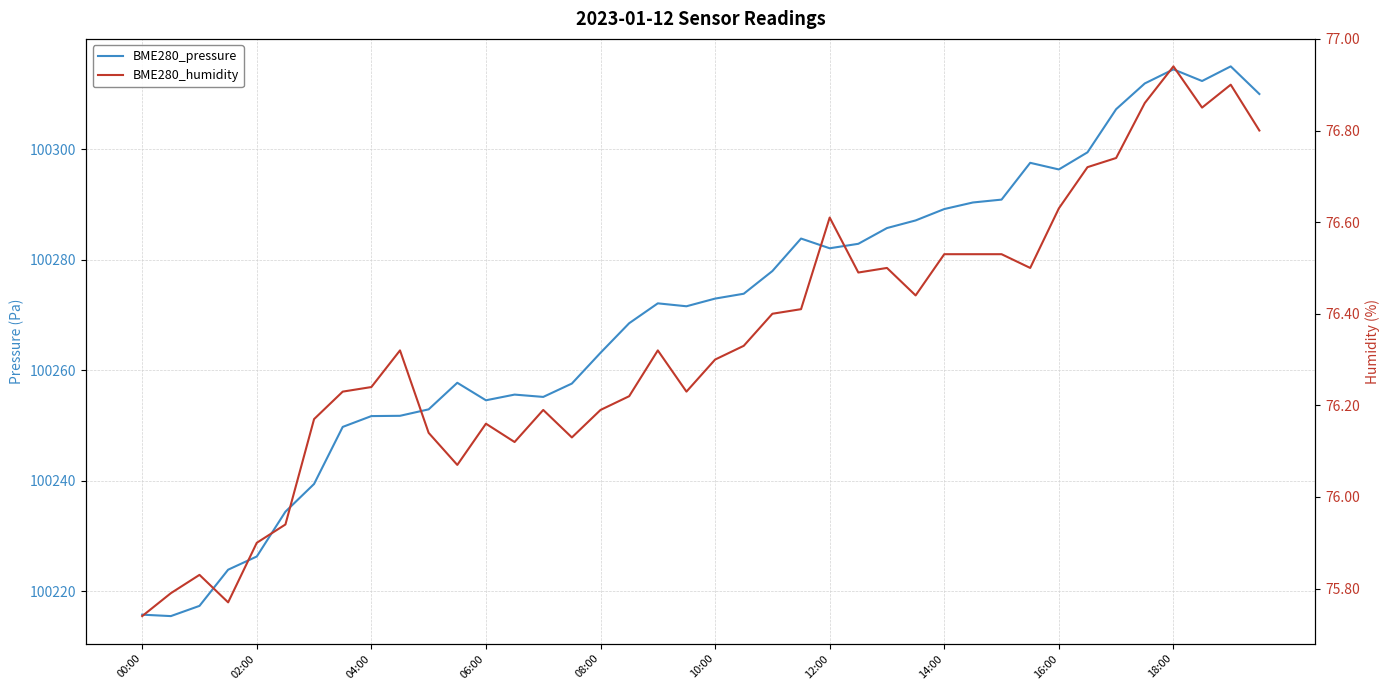

How many lines are shown in the chart?

2